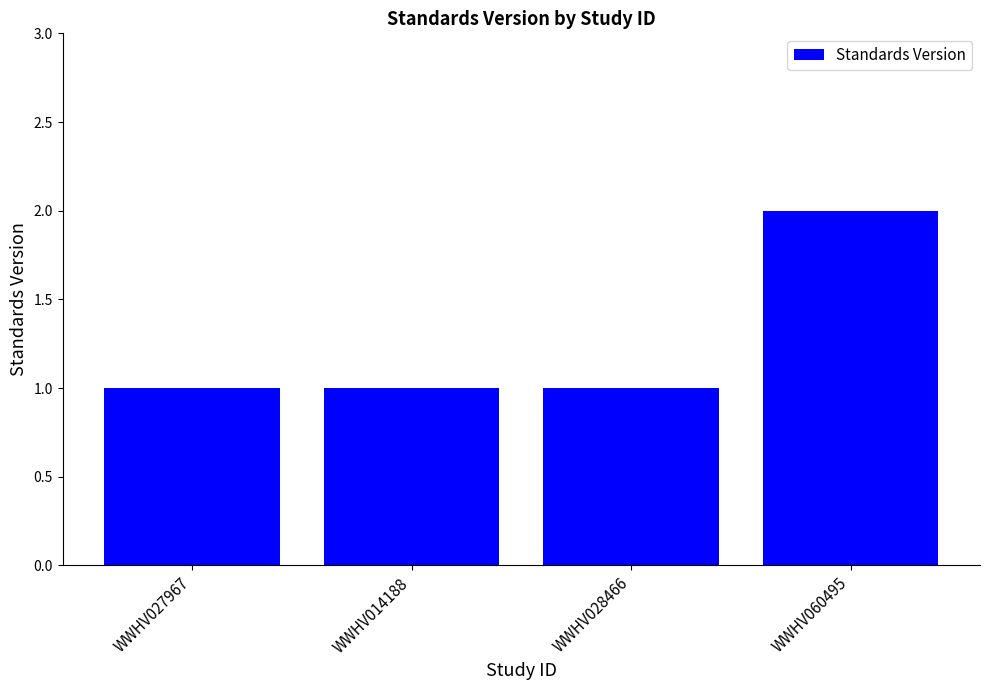

What is the label of the 2nd bar from the left?

WWHV014188